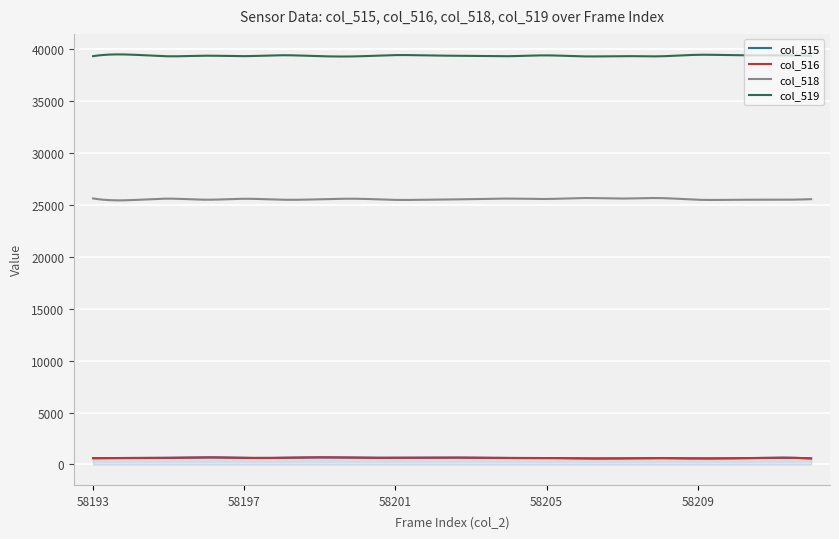

Which series has the largest total across all categories?

col_519